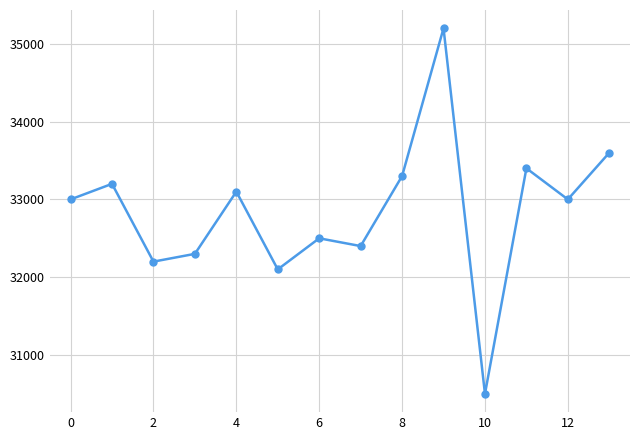

What is the value of the 9th point from the left?

33300